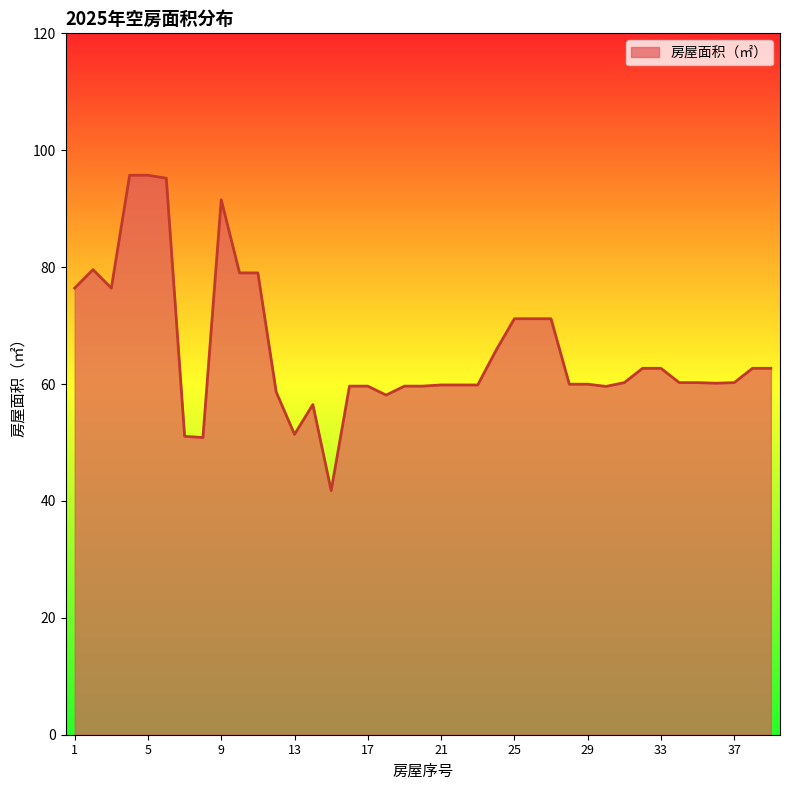

What is the greatest value displayed?

95.7